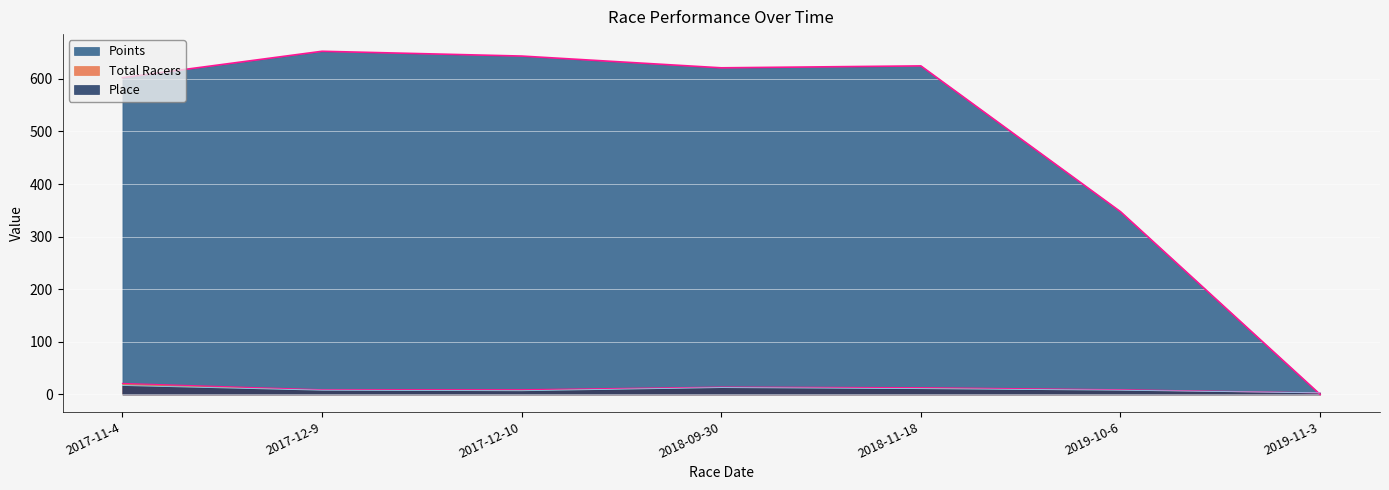

At which category is the sum across all series the highest?

2017-12-9